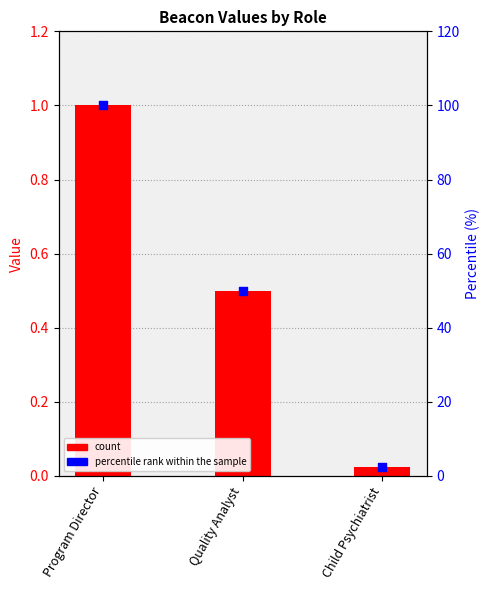

At which category is the sum across all series the highest?

Program Director